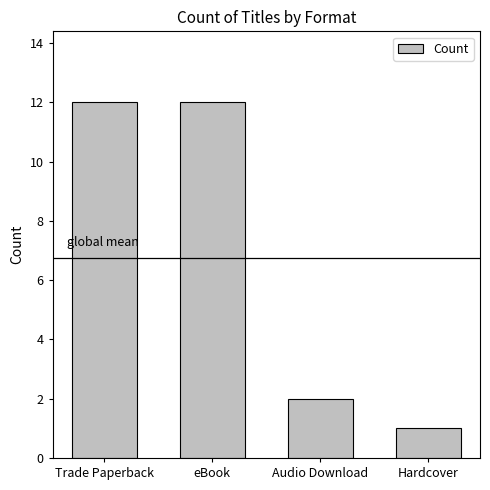

How many series are shown in this chart?

1